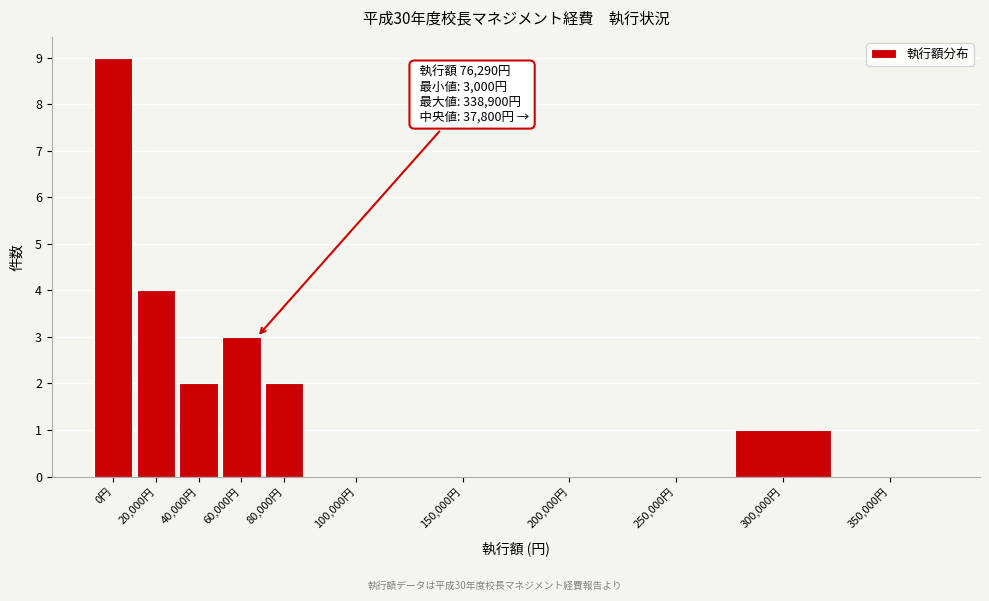

Reading left to right, what are all the values shown in this chart?

0円=9	20,000円=4	40,000円=2	60,000円=3	80,000円=2	100,000円=0	150,000円=0	200,000円=0	250,000円=0	300,000円=1	350,000円=0